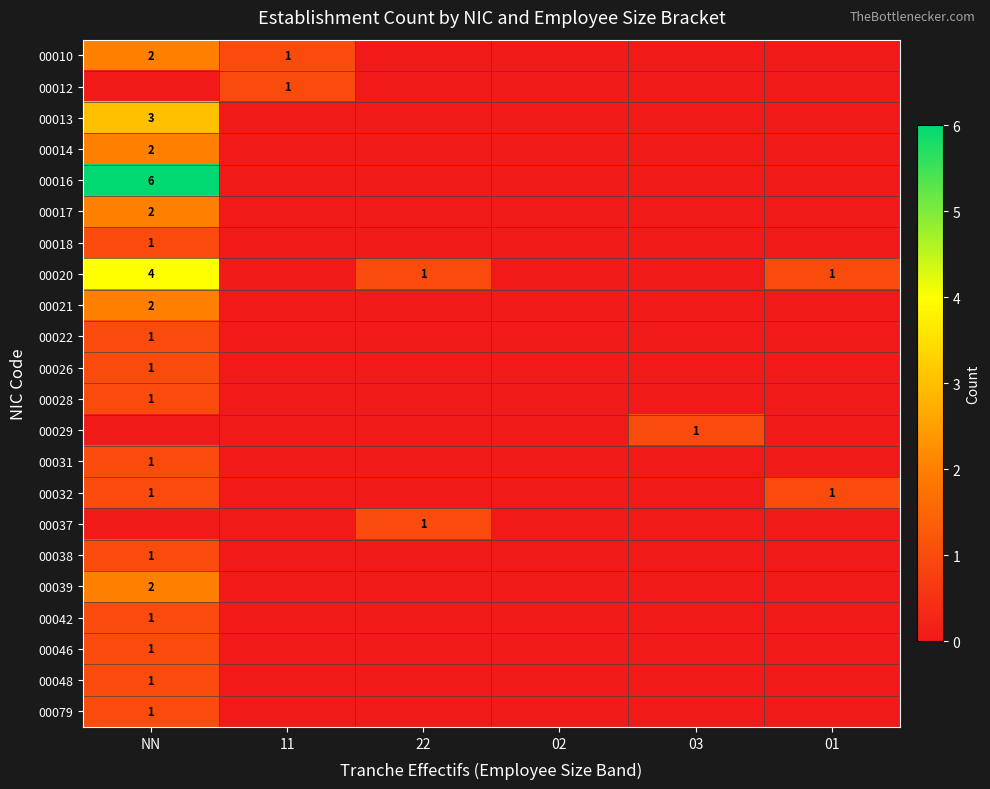

At which category does the chart reach its minimum across all series?

22